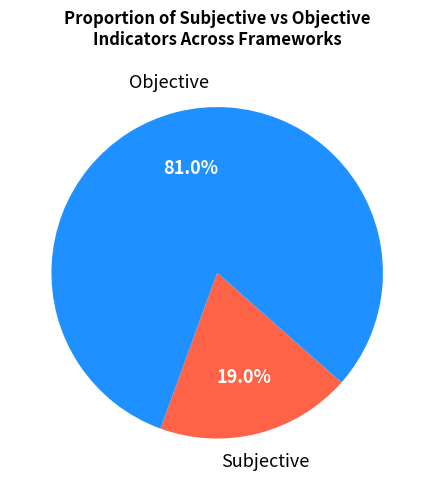

To the nearest percent, what is the difference between the largest and smallest slice percentages?

62%